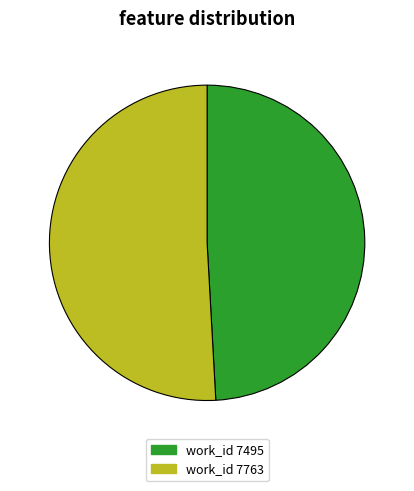

Rank the categories by value from highest to lowest.

work_id 7763, work_id 7495